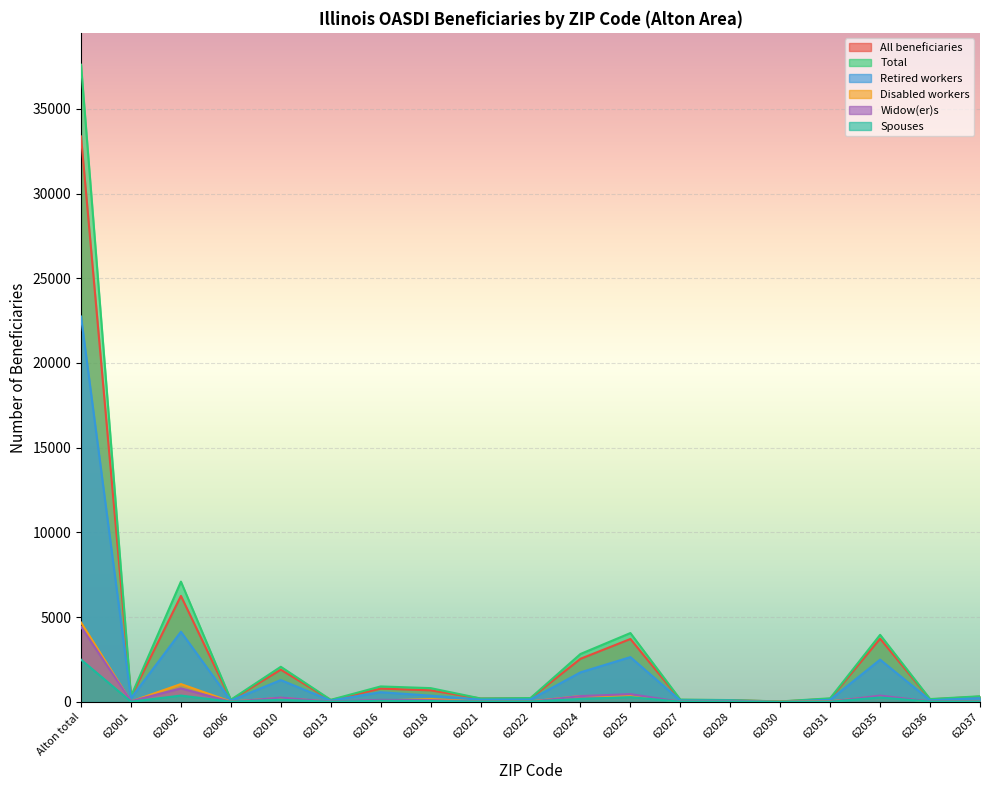

Is the value of Widow(er)s at 62013 greater than the value of Disabled workers at 62018?

No